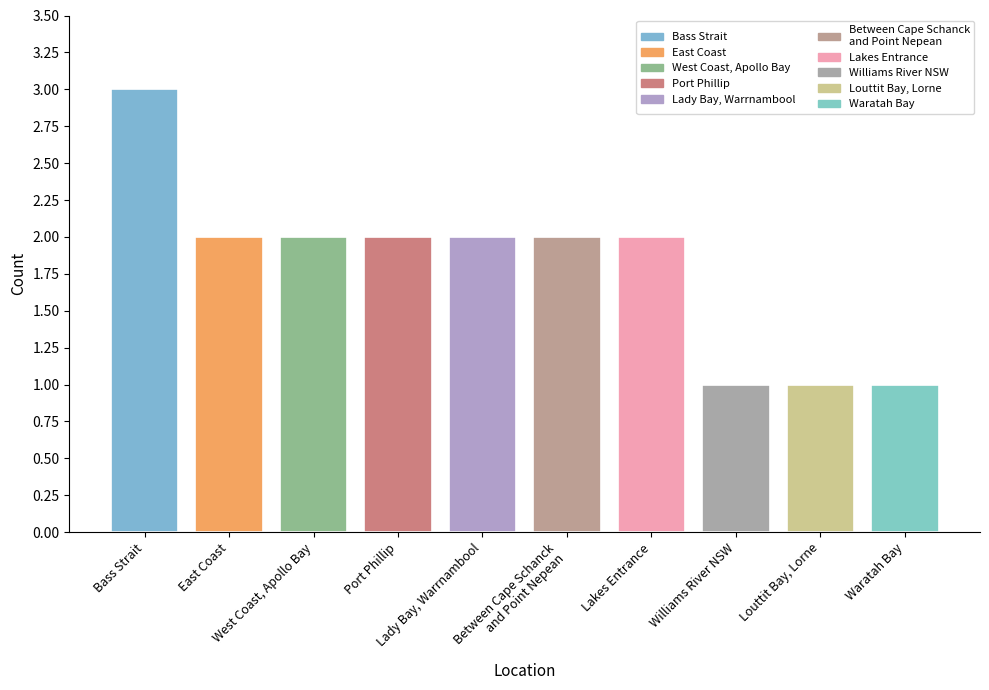

At which label does the data first exceed 2?

Bass Strait